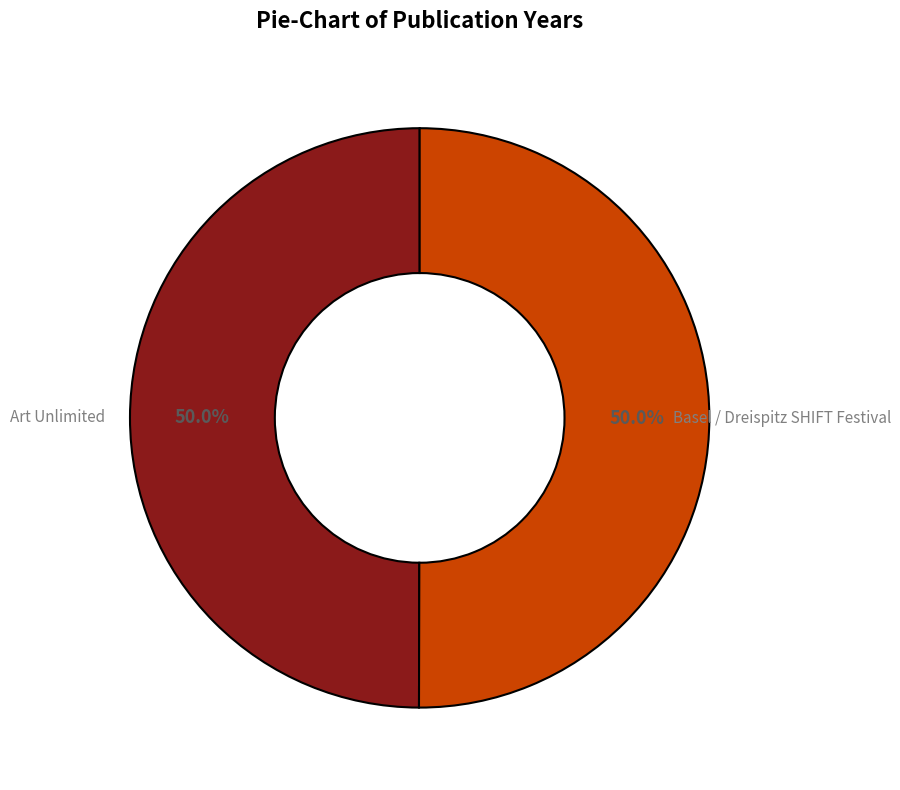

Do Basel / Dreispitz SHIFT Festival and Art Unlimited together represent more than half of the pie?

Yes